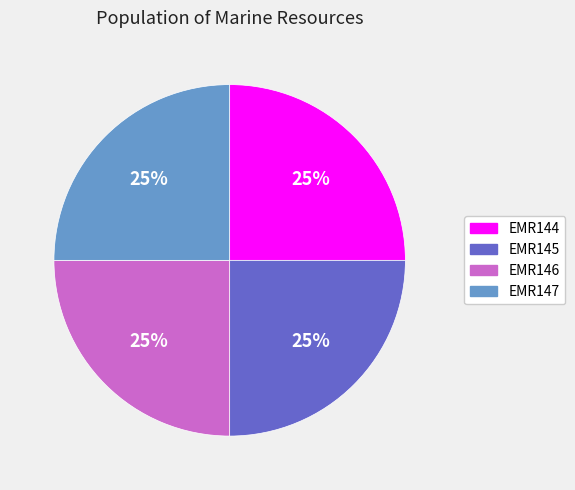

How many slices are in this pie chart?

4